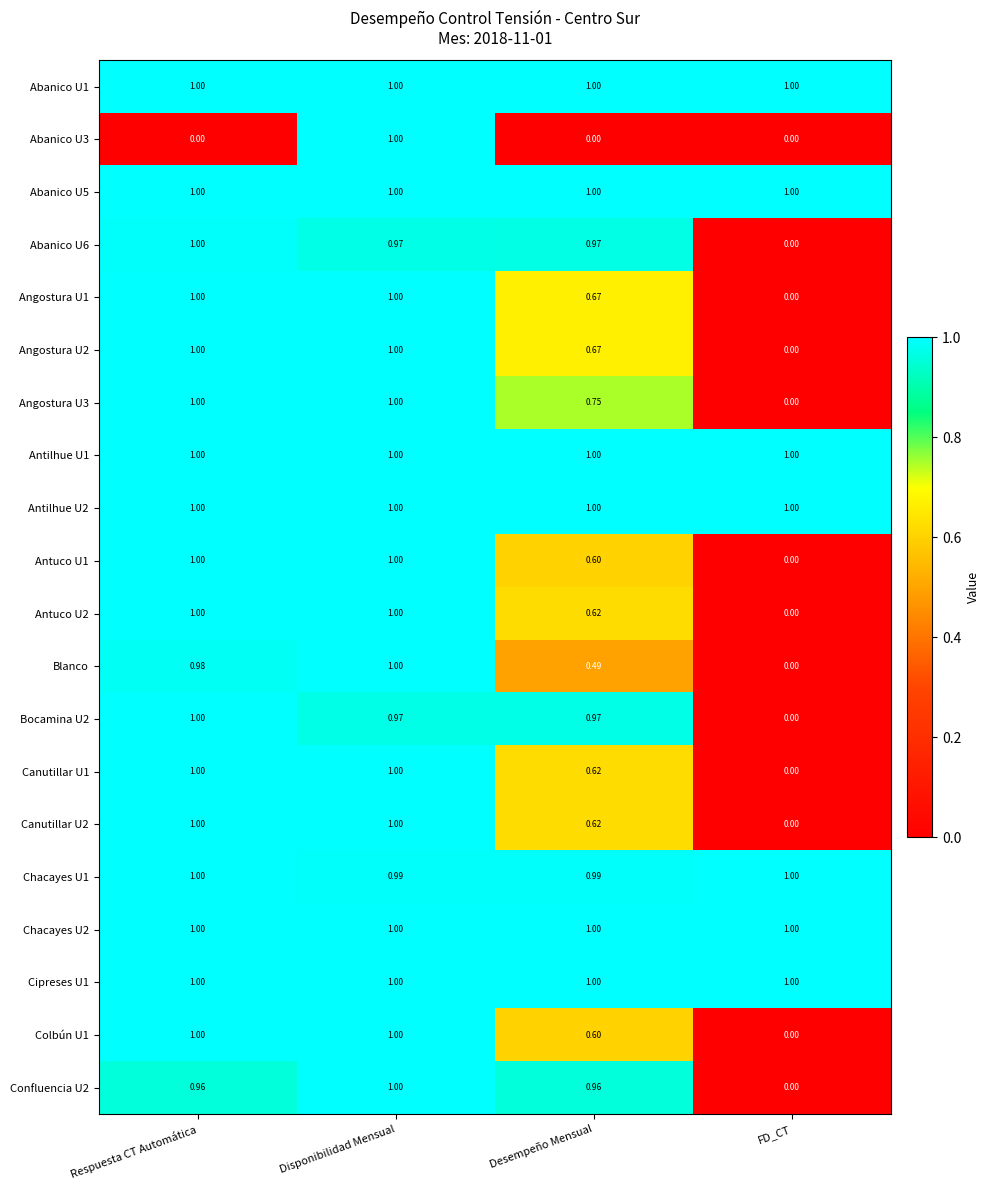

At which label is Antuco U1 closest to 0?

FD_CT